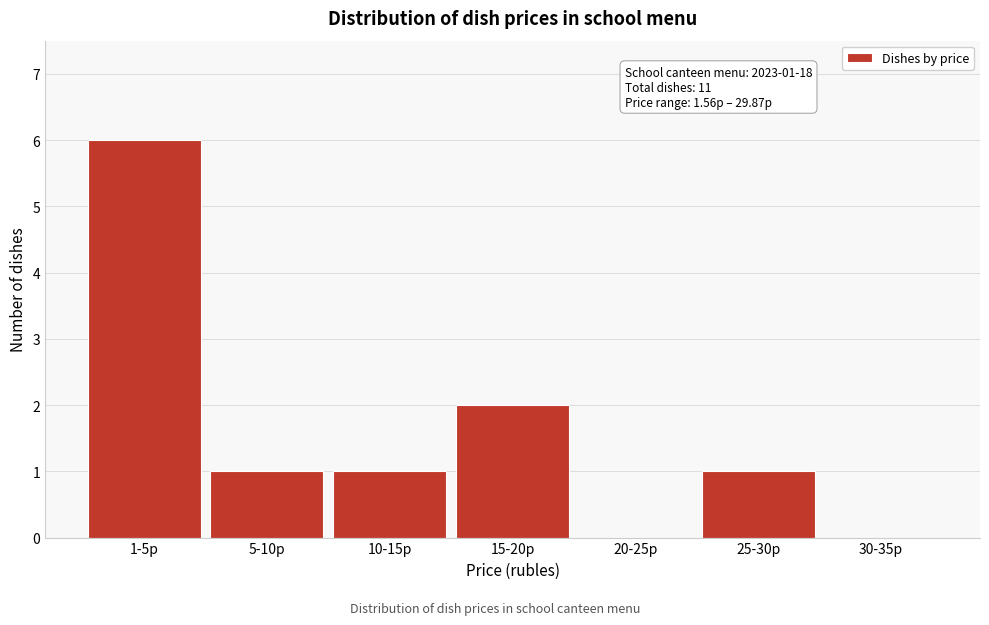

Reading left to right, what are all the values shown in this chart?

1-5р=6	5-10р=1	10-15р=1	15-20р=2	20-25р=0	25-30р=1	30-35р=0